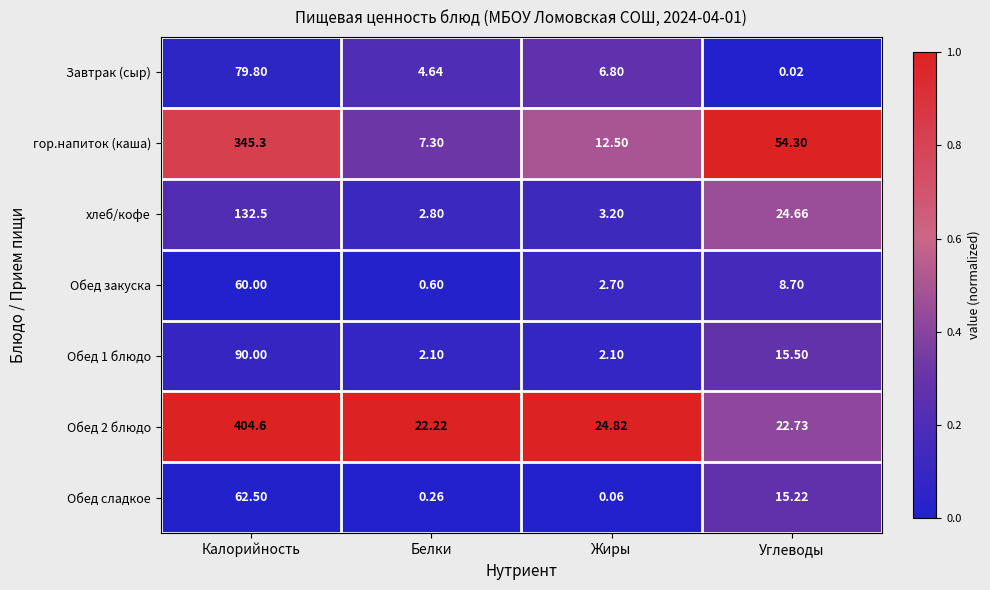

At which category is the sum across all series the highest?

Калорийность